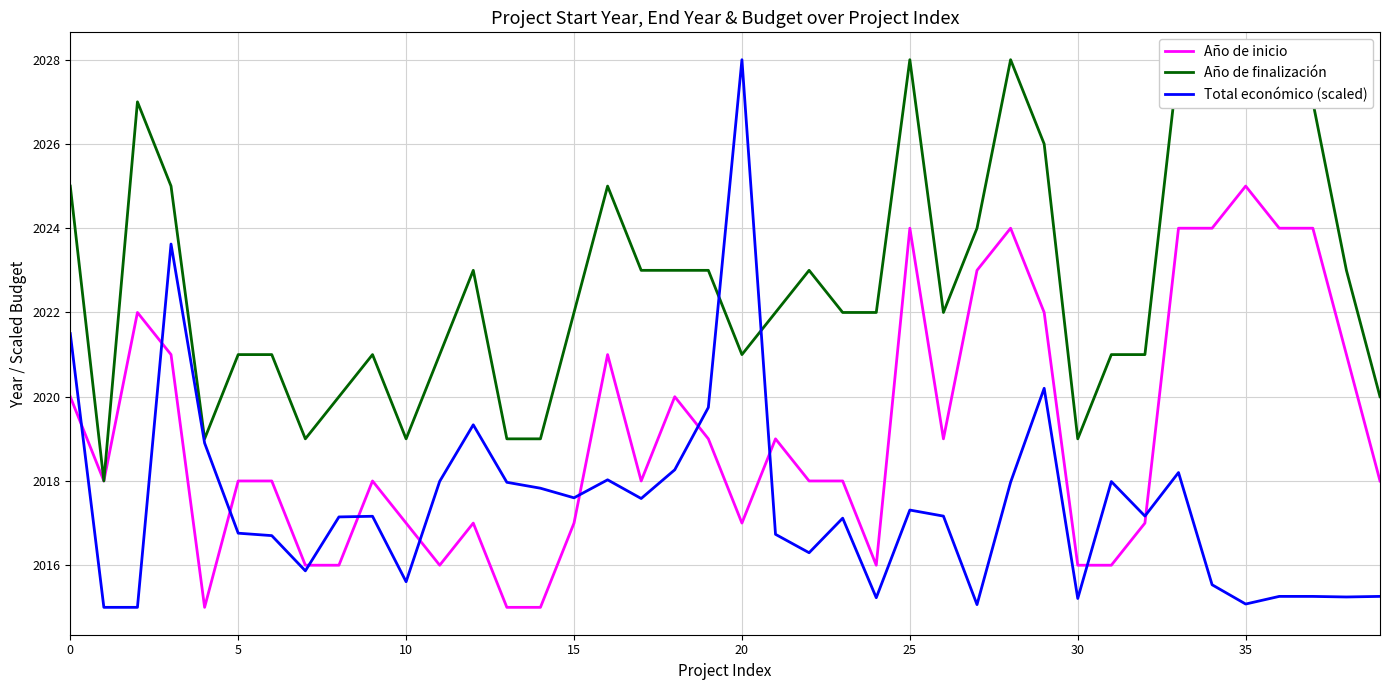

What is the value of the Año de inicio point at the 33rd from the left?

2017.0